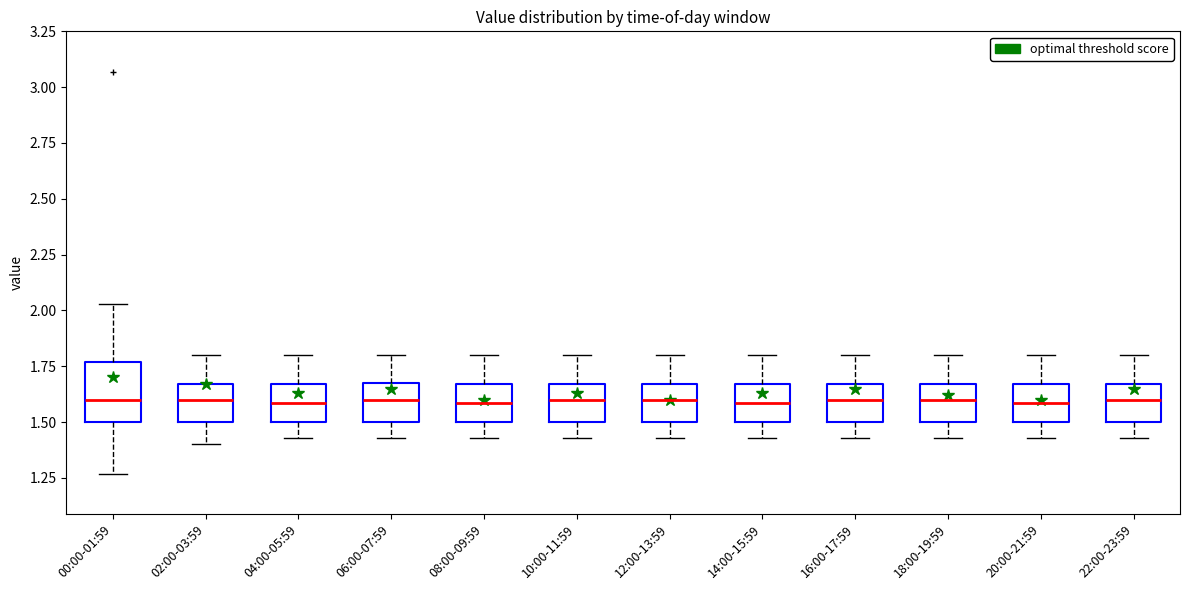

Reading left to right, transcribe this box plot: for each box, give where its median line is, the range the box spans, and where its two whiskers end, as read against the y-axis. The values are not printed on the chart, so give them approximately, as read against the axis.

00:00-01:59: median 1.60, box 1.50 to 1.75, whiskers 1.25 to 2.05
02:00-03:59: median 1.60, box 1.50 to 1.65, whiskers 1.40 to 1.80
04:00-05:59: median 1.60, box 1.50 to 1.65, whiskers 1.45 to 1.80
06:00-07:59: median 1.60, box 1.50 to 1.70, whiskers 1.45 to 1.80
08:00-09:59: median 1.60, box 1.50 to 1.65, whiskers 1.45 to 1.80
10:00-11:59: median 1.60, box 1.50 to 1.65, whiskers 1.45 to 1.80
12:00-13:59: median 1.60, box 1.50 to 1.65, whiskers 1.45 to 1.80
14:00-15:59: median 1.60, box 1.50 to 1.65, whiskers 1.45 to 1.80
16:00-17:59: median 1.60, box 1.50 to 1.65, whiskers 1.45 to 1.80
18:00-19:59: median 1.60, box 1.50 to 1.65, whiskers 1.45 to 1.80
20:00-21:59: median 1.60, box 1.50 to 1.65, whiskers 1.45 to 1.80
22:00-23:59: median 1.60, box 1.50 to 1.65, whiskers 1.45 to 1.80